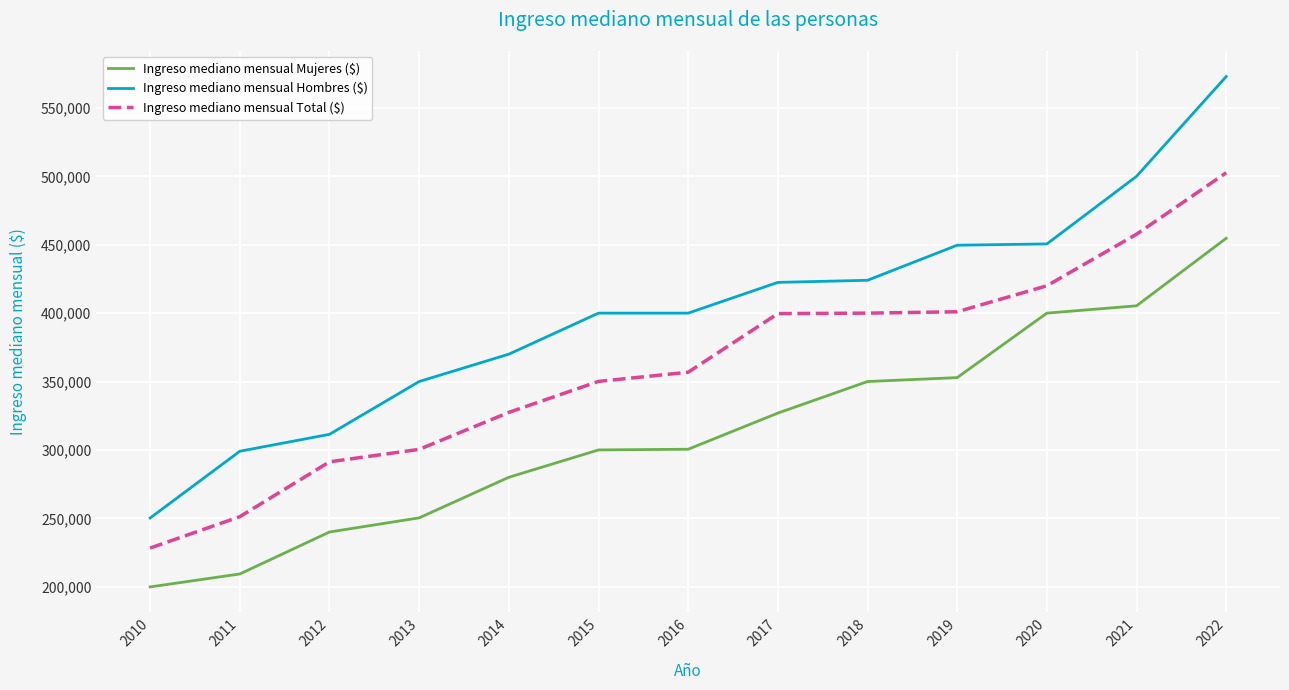

What is the smallest value displayed?

199863.2